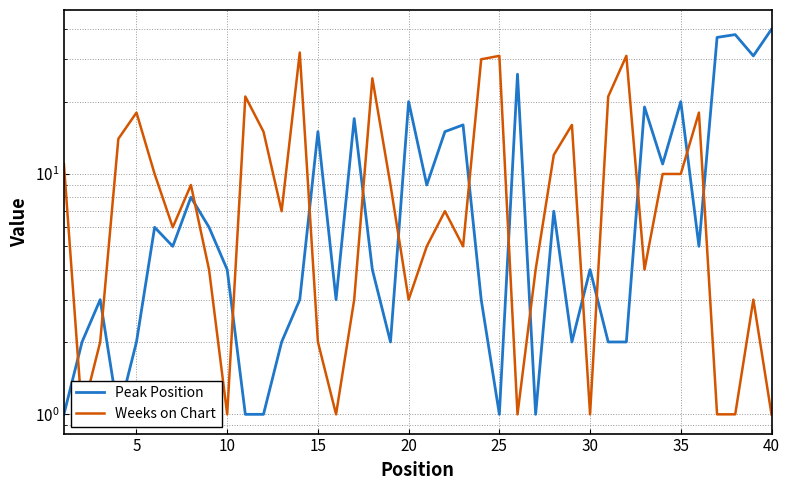

Which series has the largest total across all categories?

Weeks on Chart